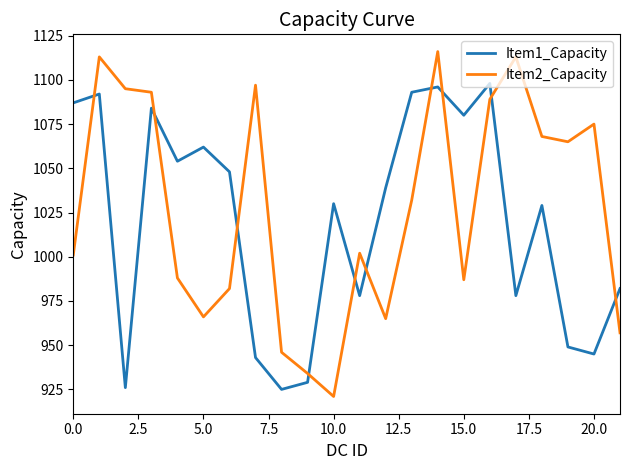

What is the greatest value displayed?

1116